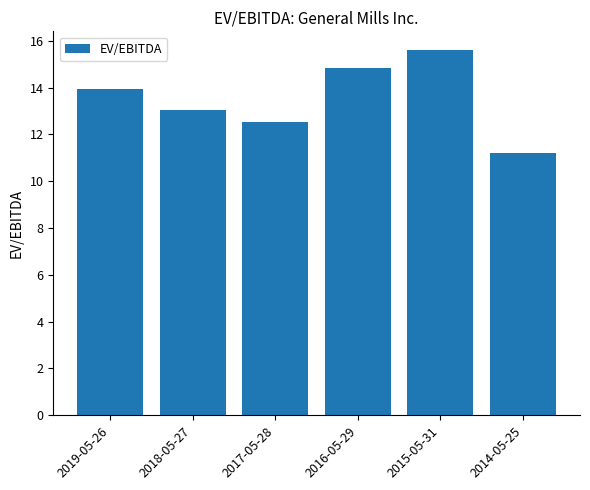

What is the sum of the values at 2019-05-26 and 2017-05-28?

26.4